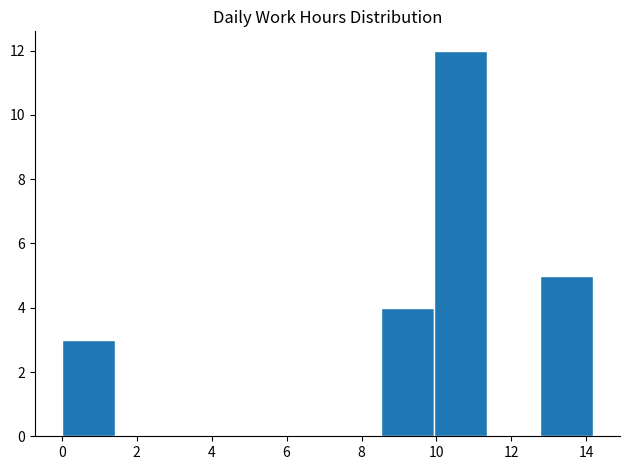

Reading left to right, transcribe this chart: for each bar, give the range it covers on the x-axis and its height. Neither the bar edges nor the heights are printed on the chart, so give them approximately, as read against the axes.

0.0 to 1.4: 3
1.4 to 2.8: 0
2.8 to 4.2: 0
4.2 to 5.6: 0
5.6 to 7.0: 0
7.0 to 8.6: 0
8.6 to 10.0: 4
10.0 to 11.4: 12
11.4 to 12.8: 0
12.8 to 14.2: 5